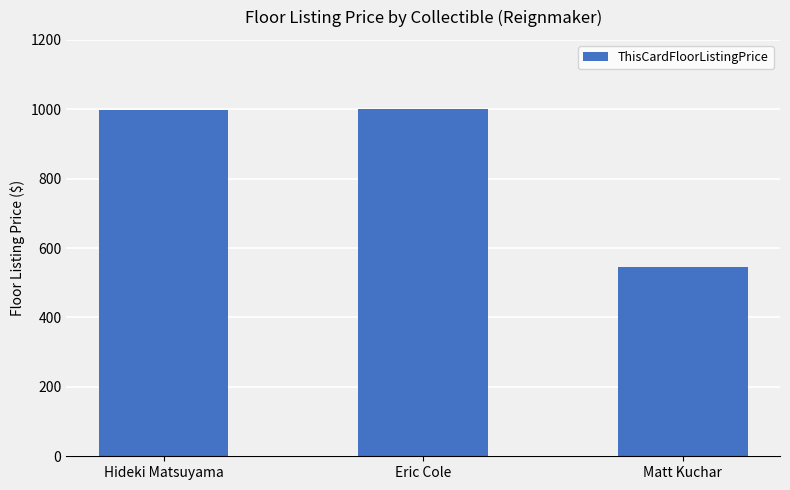

The chart shows a value of 955 at Matt Kuchar. True or false?

False